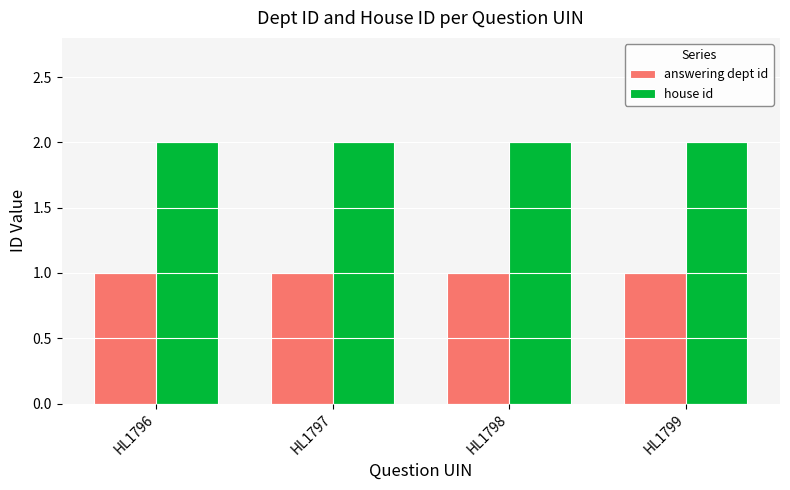

How many bars are there in each group?

2